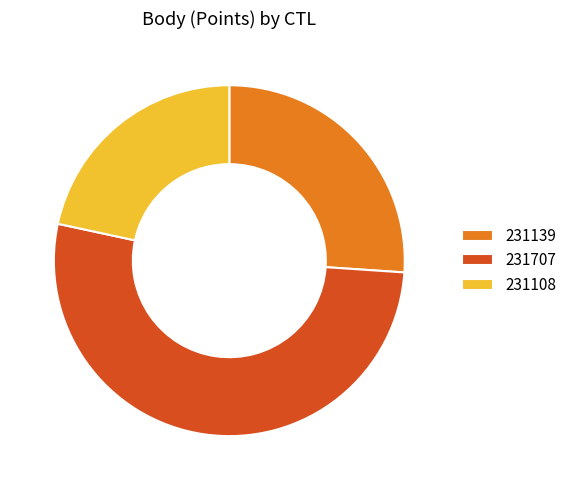

What is the ratio of the value at 231108 to the value at 231139?

0.8